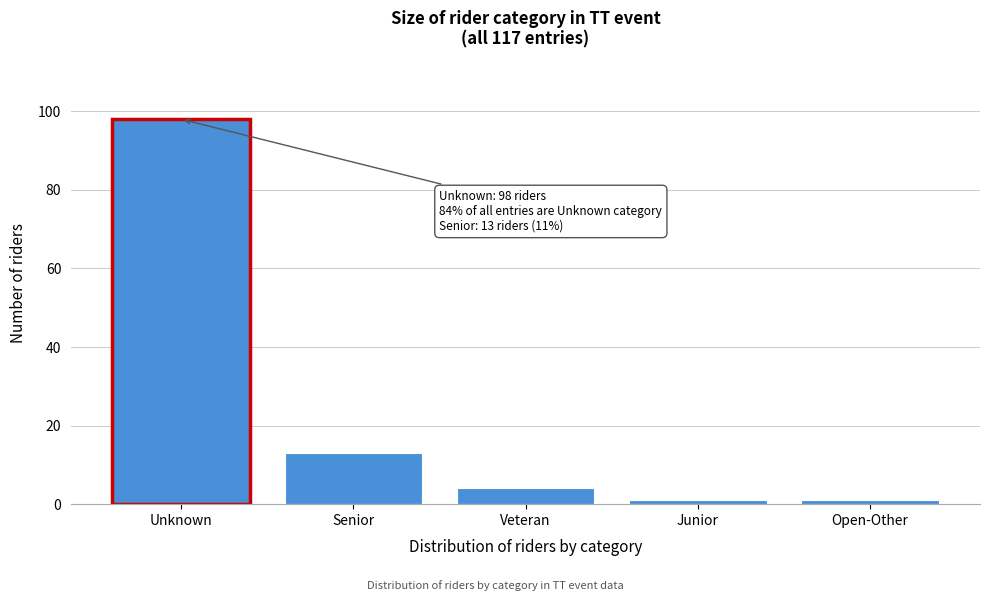

Reading left to right, what are all the values shown in this chart?

98	13	4	1	1